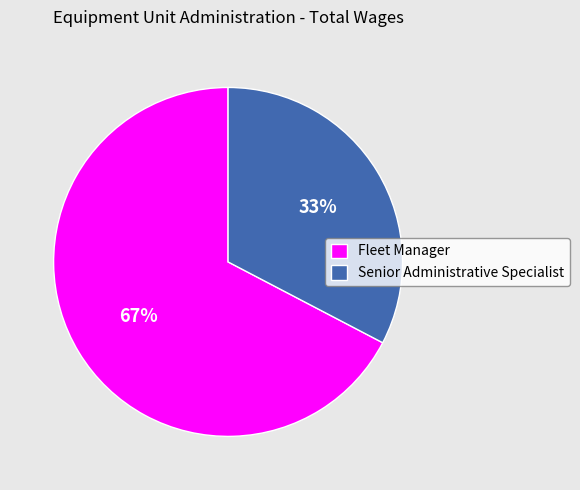

Is the sum of Fleet Manager and Senior Administrative Specialist greater than half?

Yes